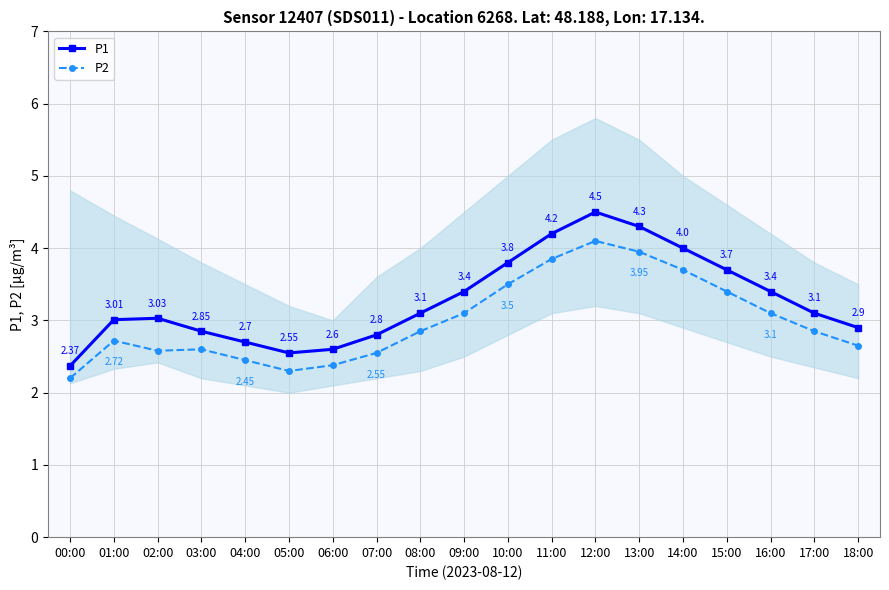

What is the difference between the P2 values at 12:00 and 01:00?

1.4